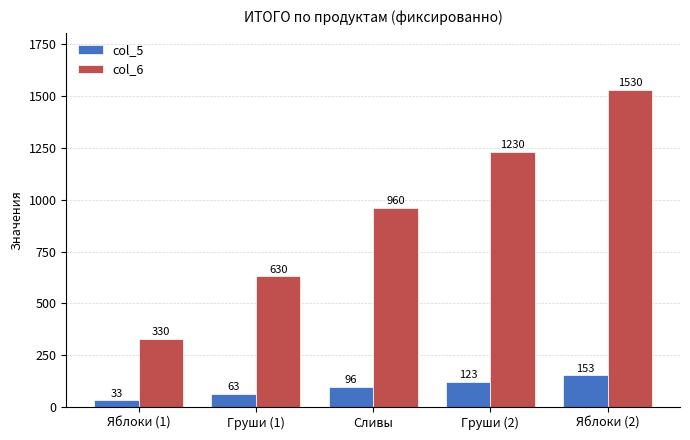

Which category has the lowest value across all series?

Яблоки (1)